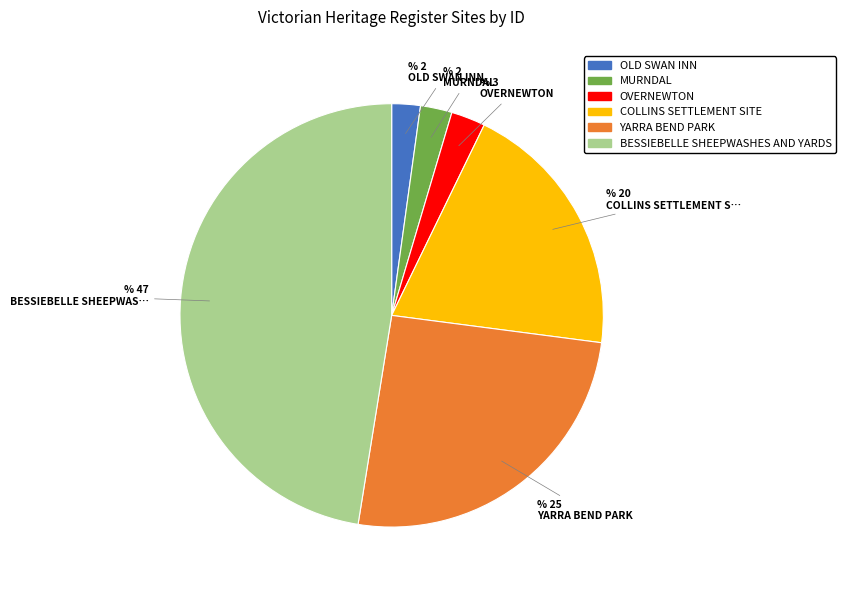

Is the sum of MURNDAL and OLD SWAN INN greater than half?

No